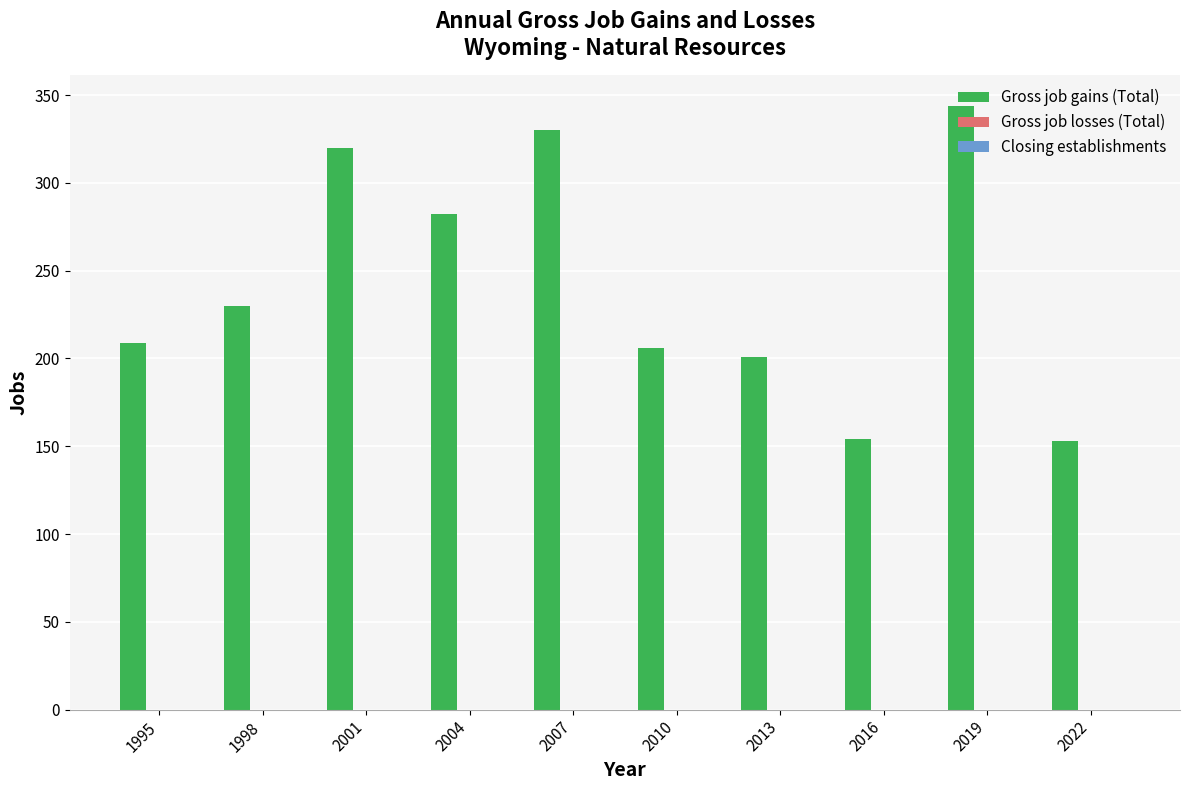

Is it true that the value at 2004 is 282?

True